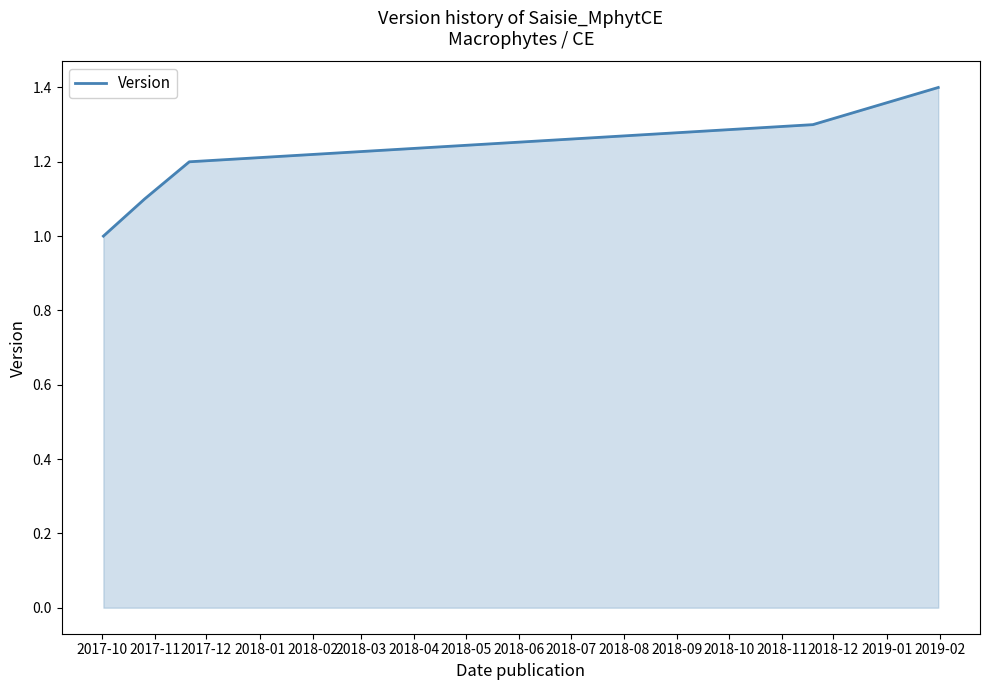

True or false: the data has more than 1 interior local peaks.

False